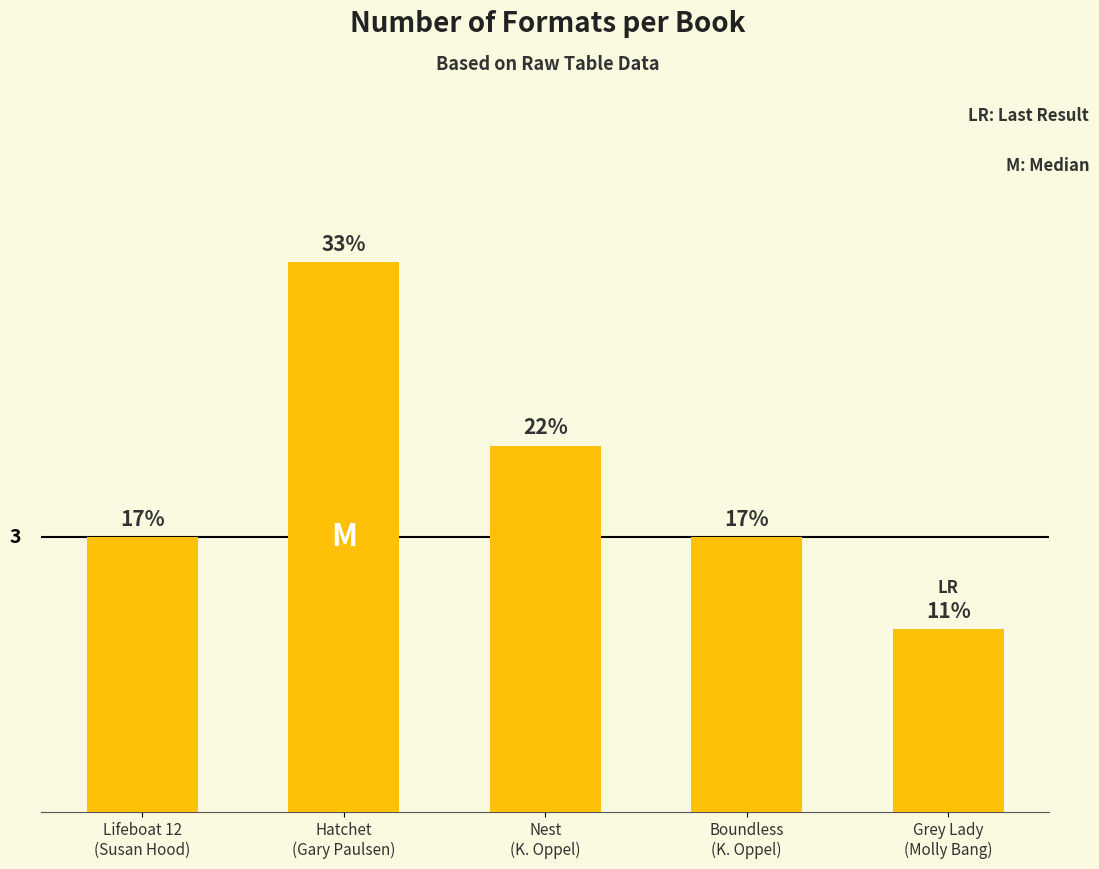

List the labels in order of value, smallest first.

Grey Lady
(Molly Bang), Lifeboat 12
(Susan Hood), Boundless
(K. Oppel), Nest
(K. Oppel), Hatchet
(Gary Paulsen)